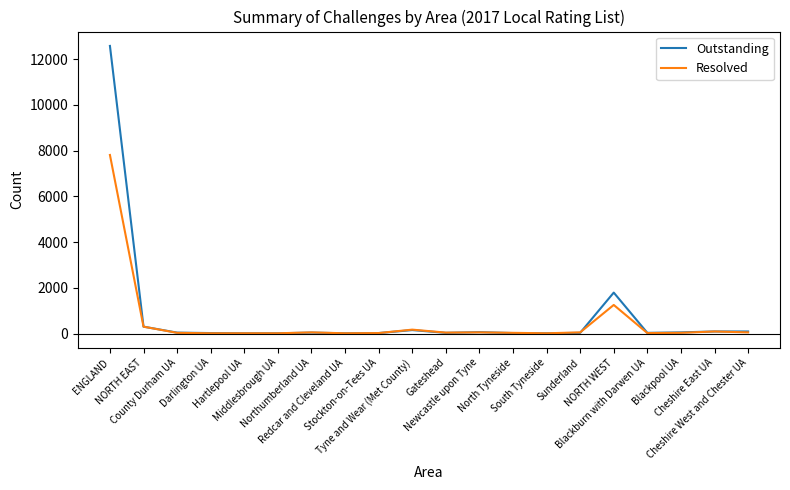

At how many categories does at least one series exceed 9610?

1